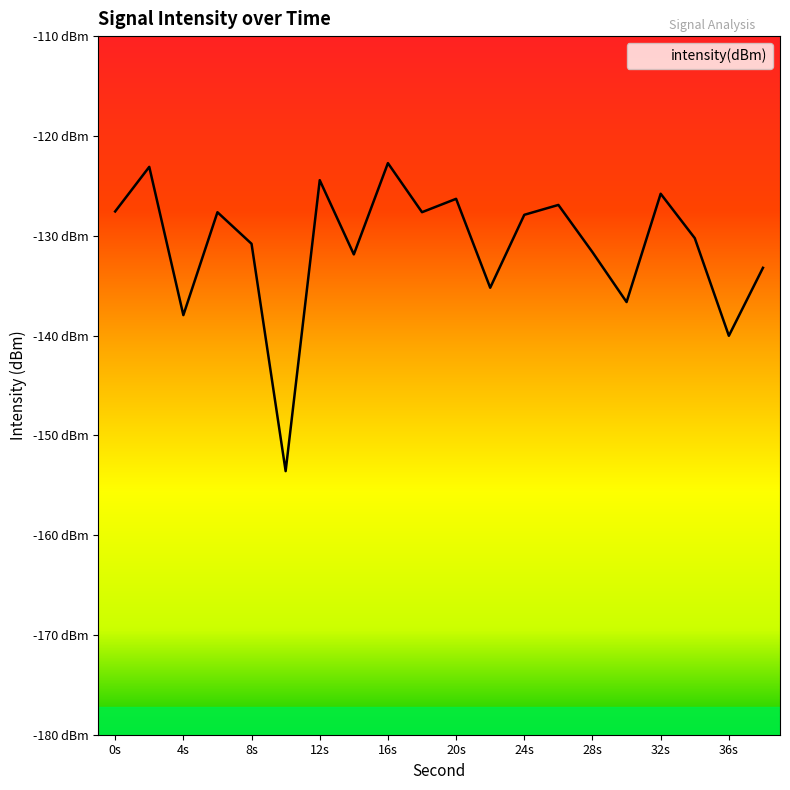

True or false: the data shows -130.8 at 8.

True